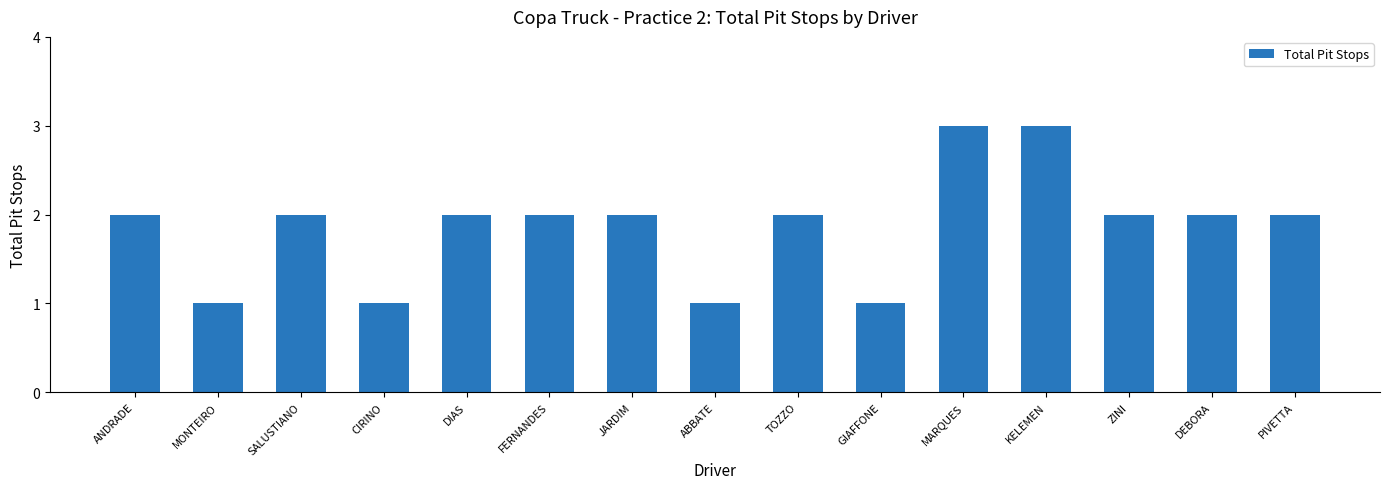

Does the chart contain any negative values?

No